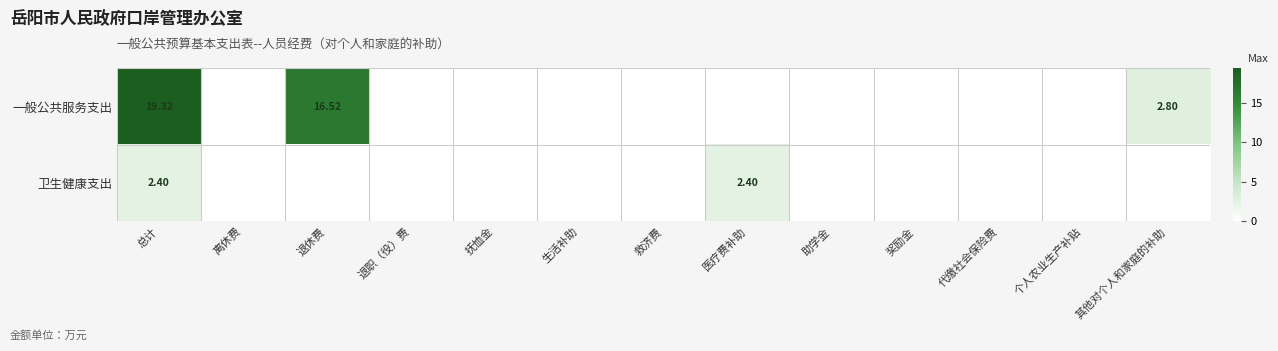

Is the value of 卫生健康支出 at 总计 greater than the value of 一般公共服务支出 at 总计?

No